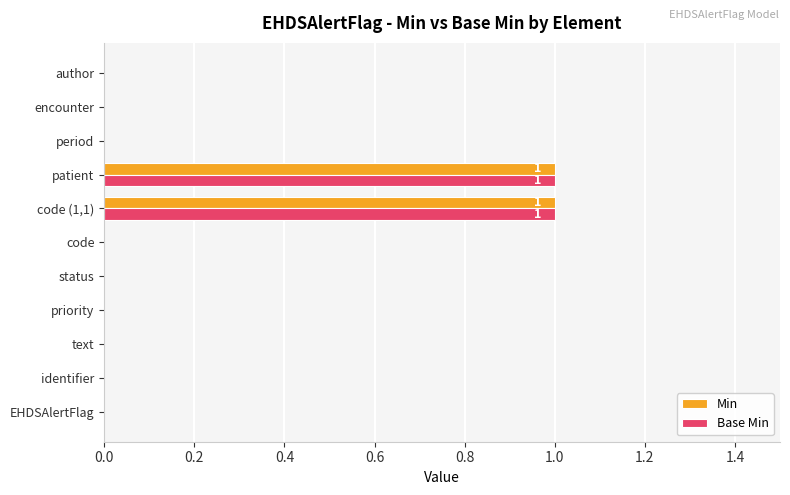

What is the maximum value shown in the chart?

1